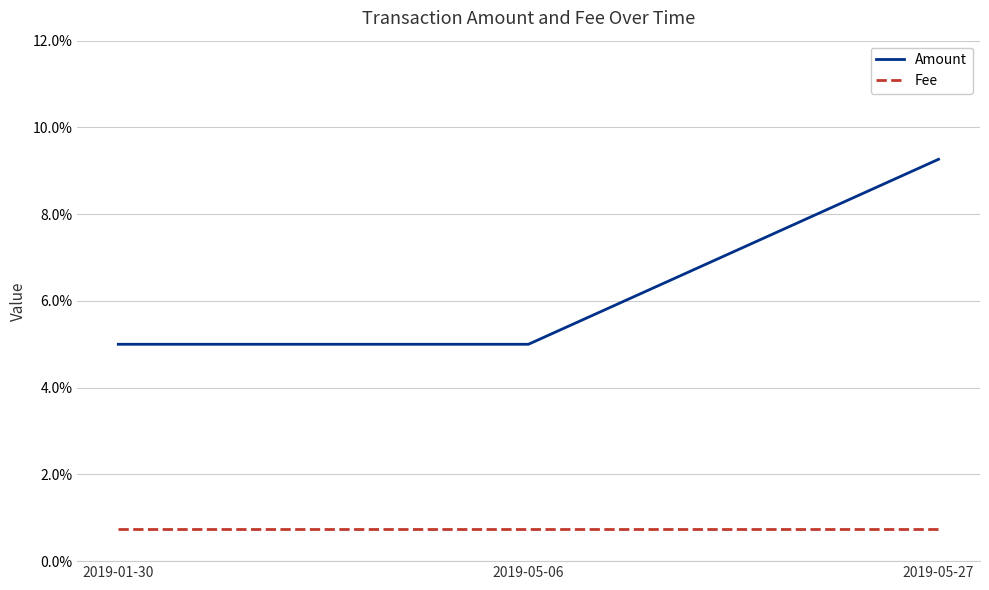

Between 2019-05-06 and 2019-05-27, which is larger?

2019-05-27